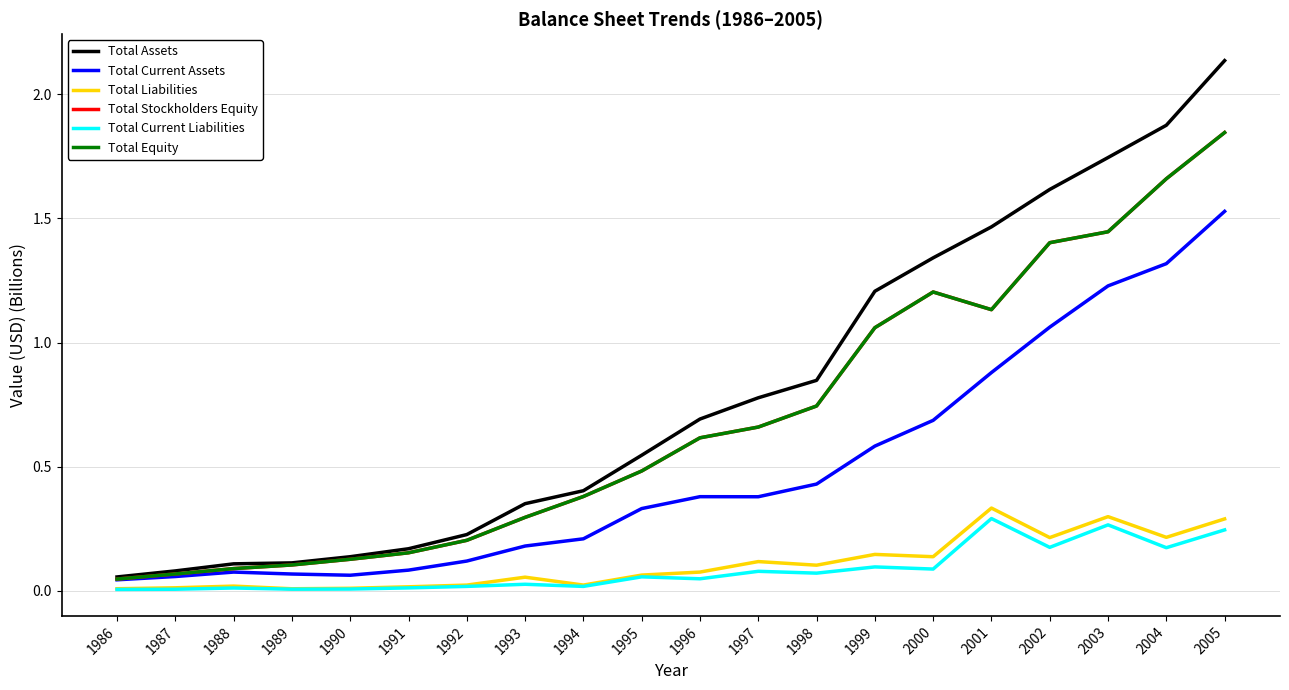

What is the sum of all Total Equity values?

13.7